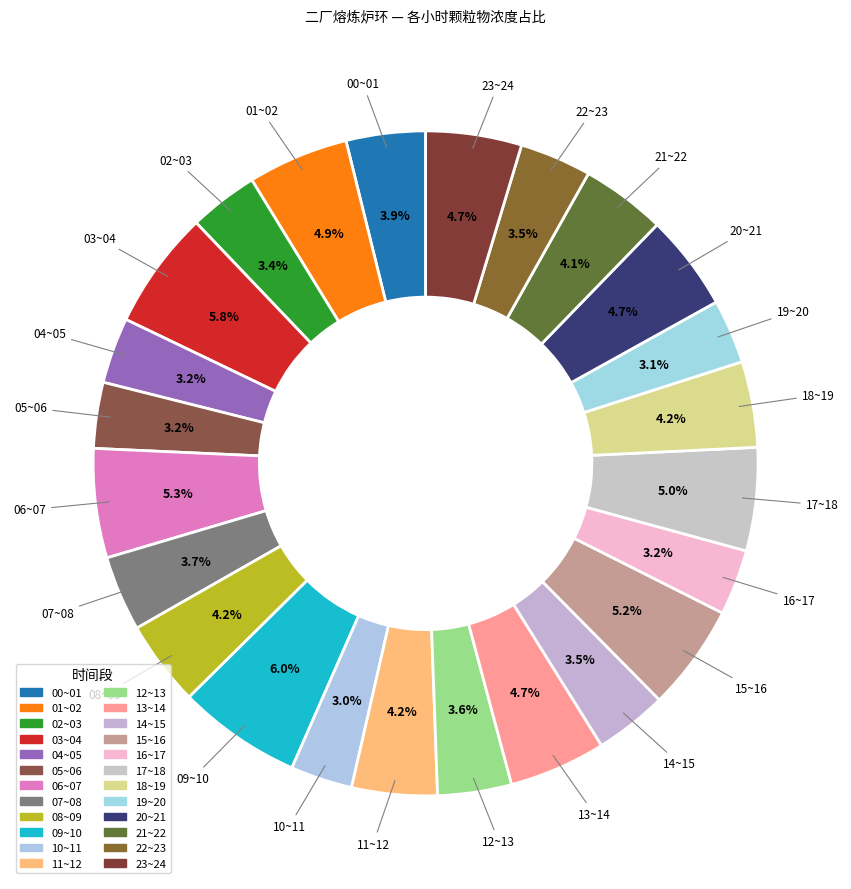

How many segments does this pie chart have?

24